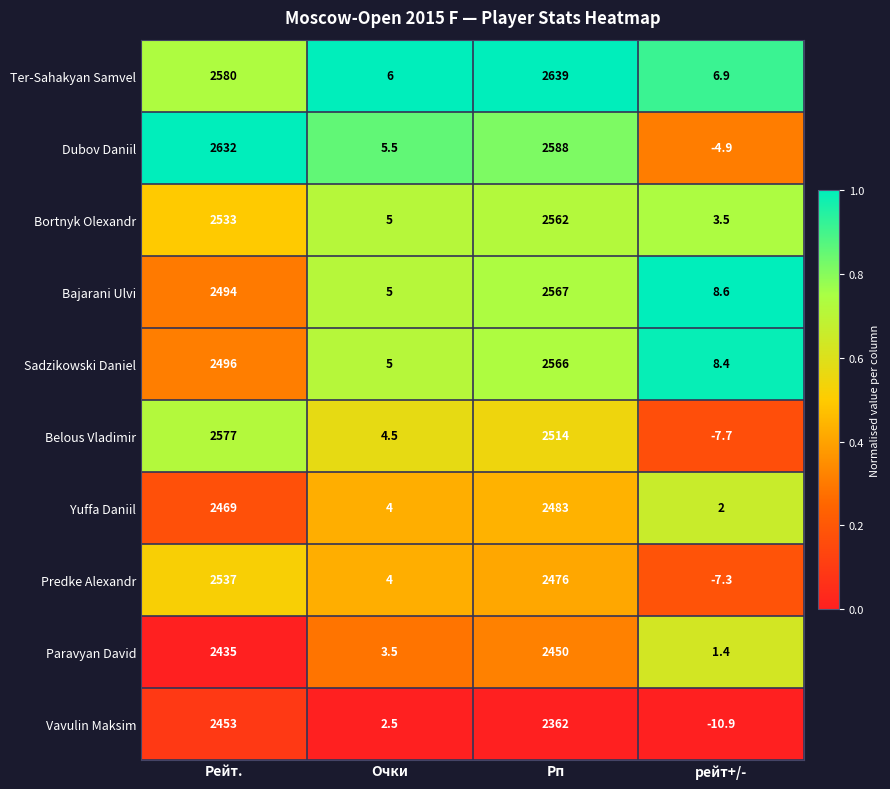

Which series changed the most between Очки and рейт+/-?

Vavulin Maksim